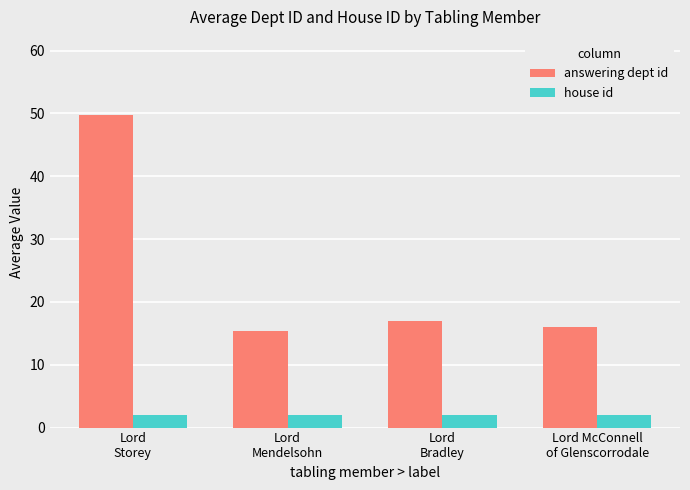

What is the lowest value of the house id series?

2.0